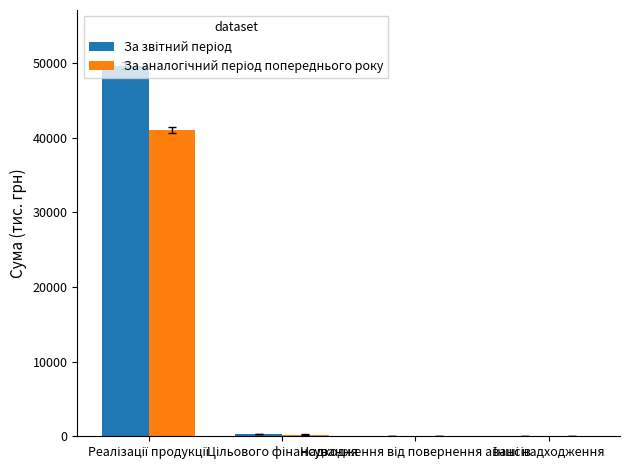

How many data points does each series have?

4